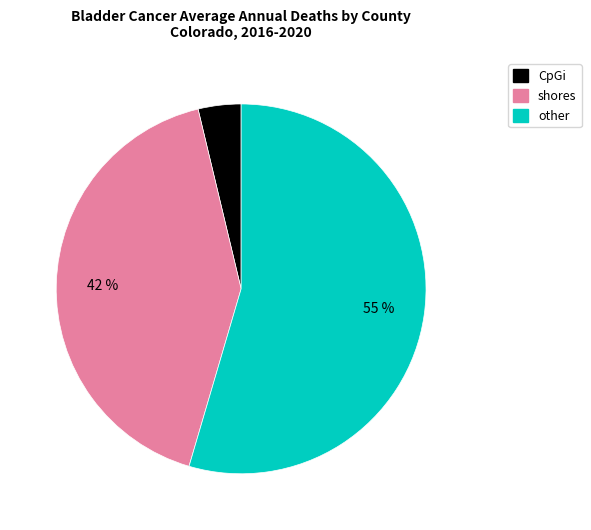

How many slices are in this pie chart?

3